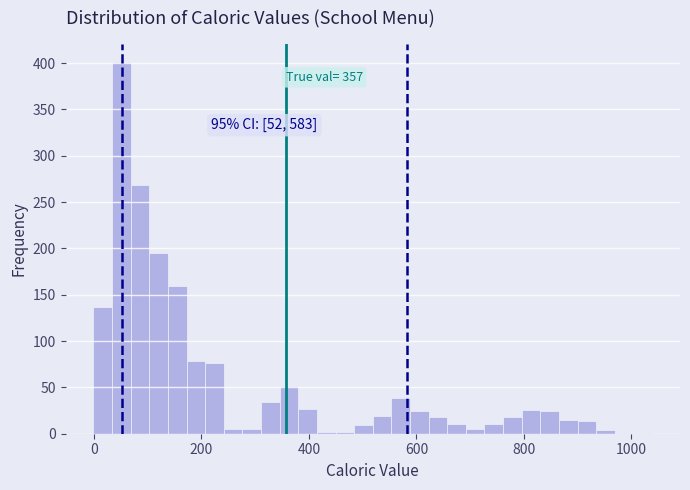

Read against the x-axis, roughly where is the centre of the tallest bar?

60